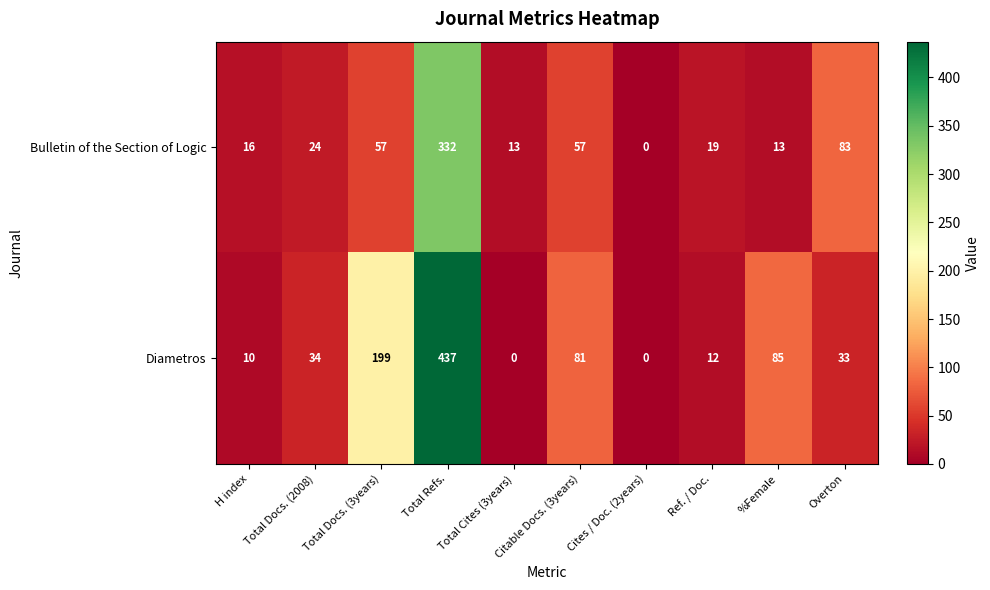

What is the spread (max minus min) of values at Overton?

50